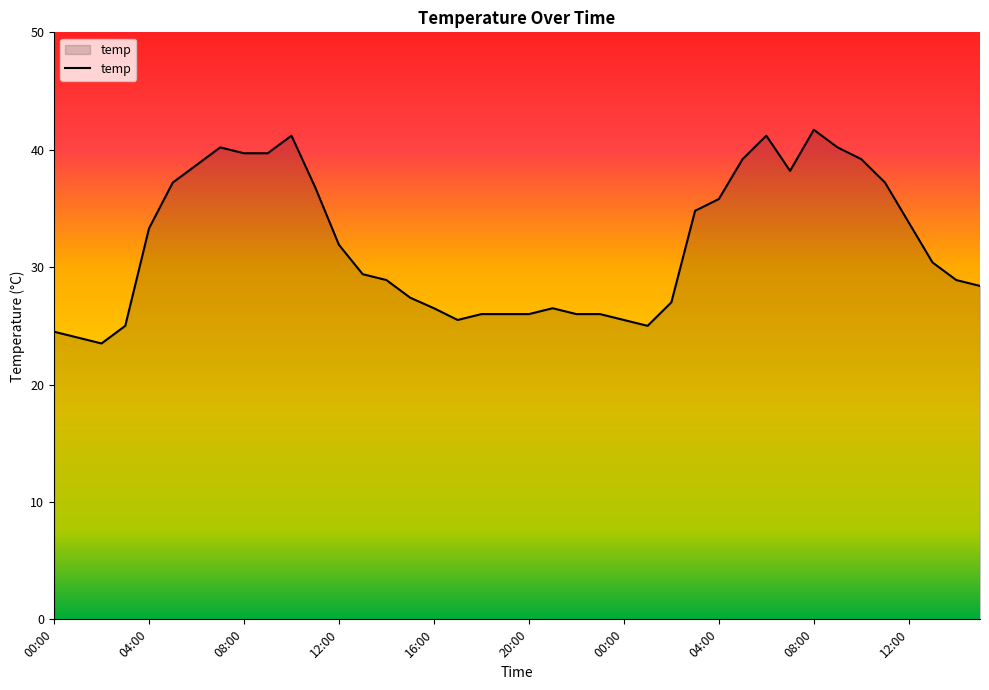

What is the minimum value shown in the chart?

23.5